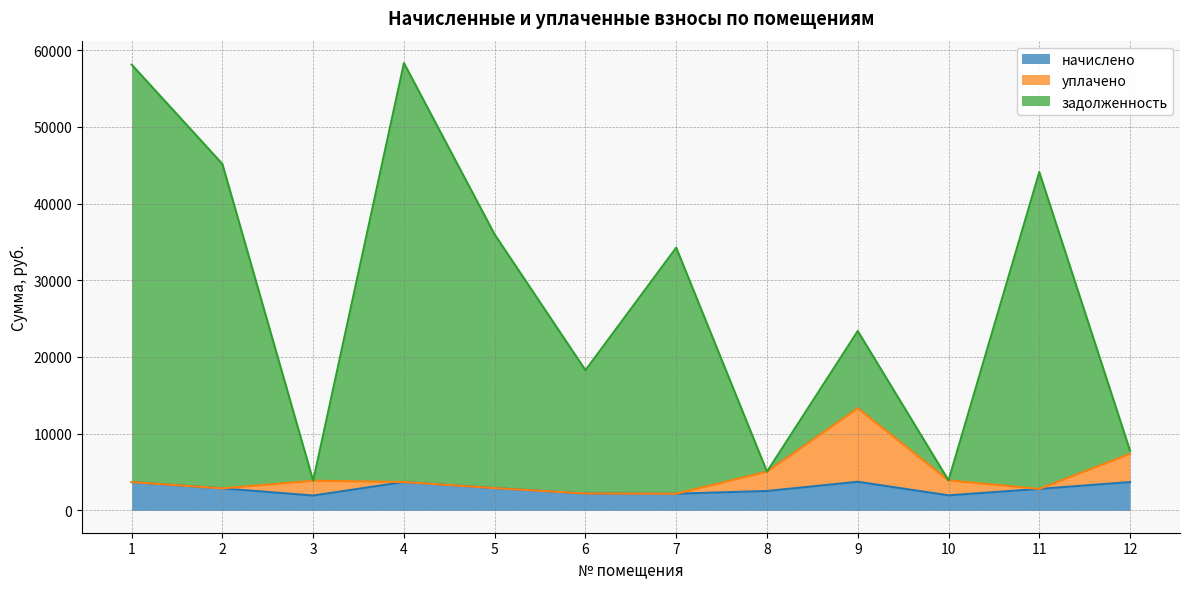

Between 3 and 11, which series saw the biggest shift?

задолженность